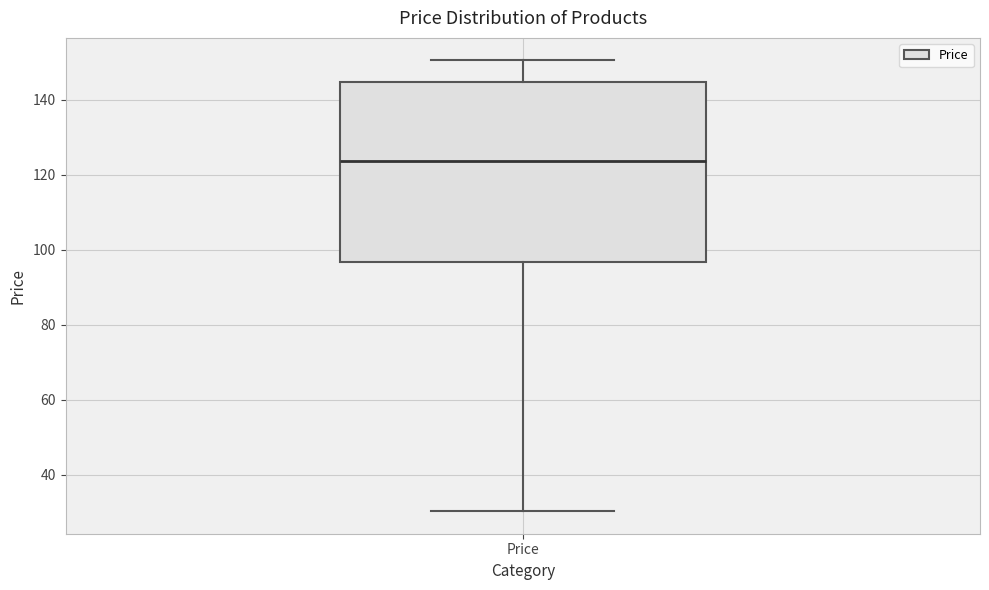

Where does the upper whisker of the box for Price end on the y-axis? The values are not printed on the chart, so give them approximately, as read against the axis.

150